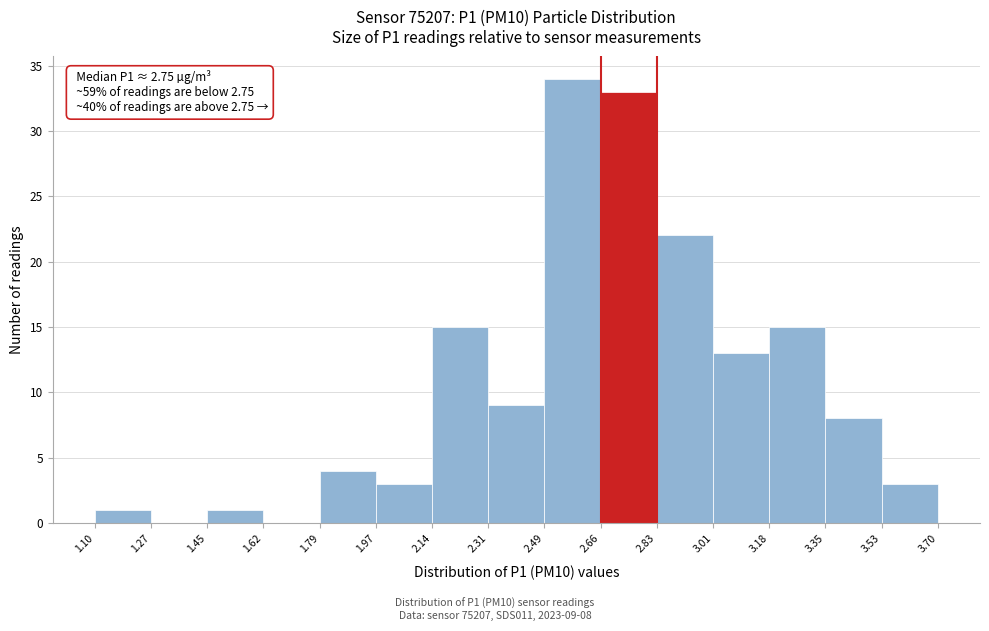

Over which range of the x-axis is the bar tallest?

2.49 to 2.66